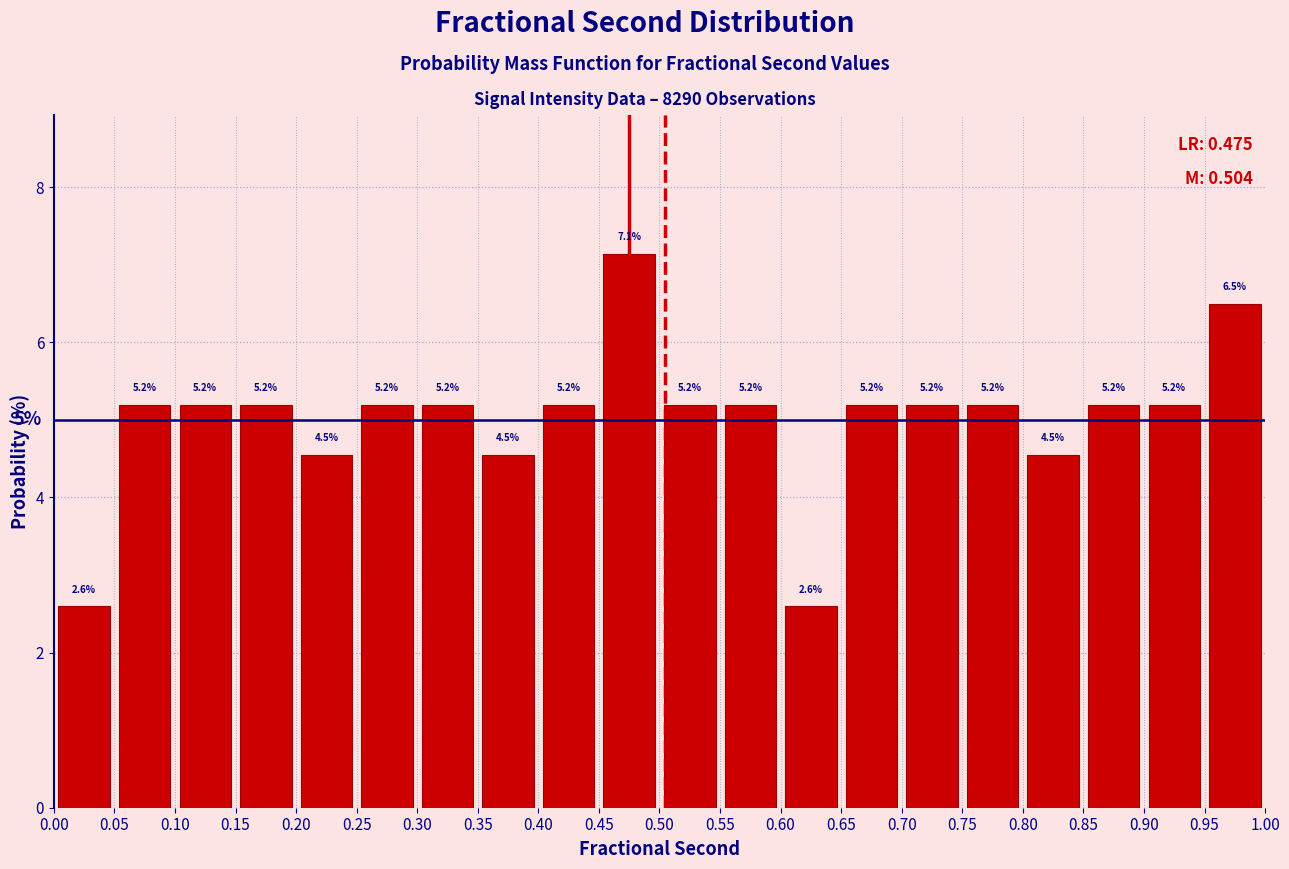

Which range on the x-axis has the tallest bar?

0.45 to 0.50